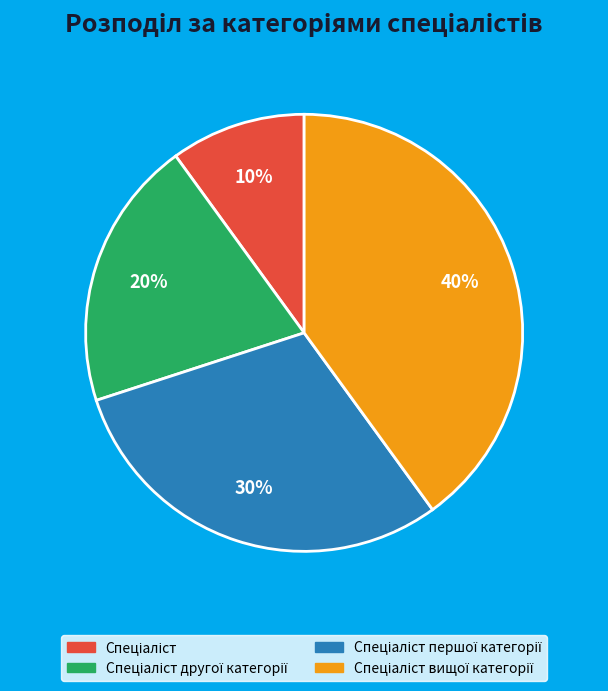

Is there a majority slice in this chart?

No